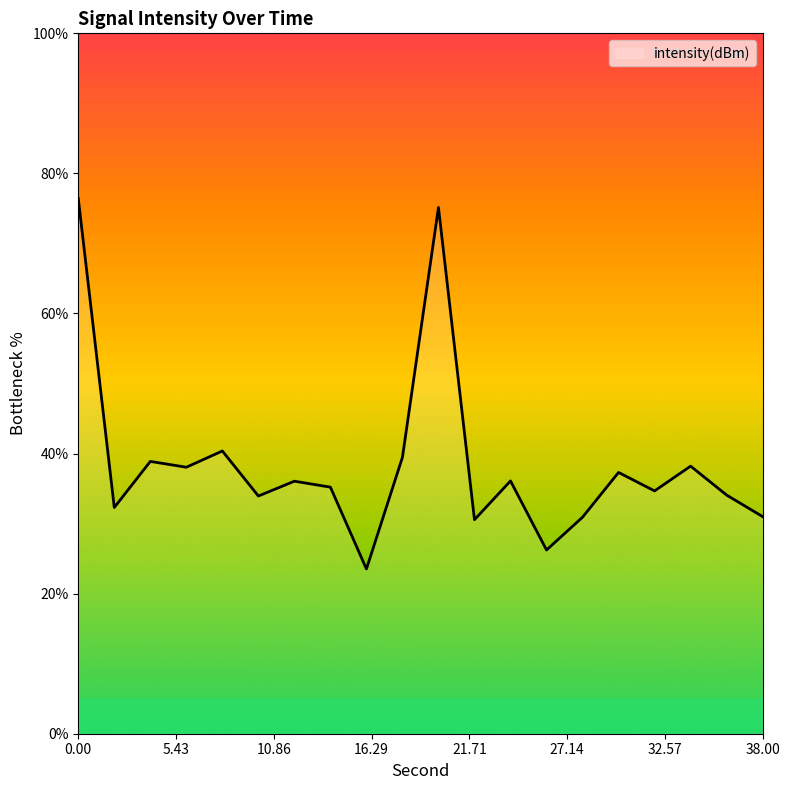

How many values are below 36?

10